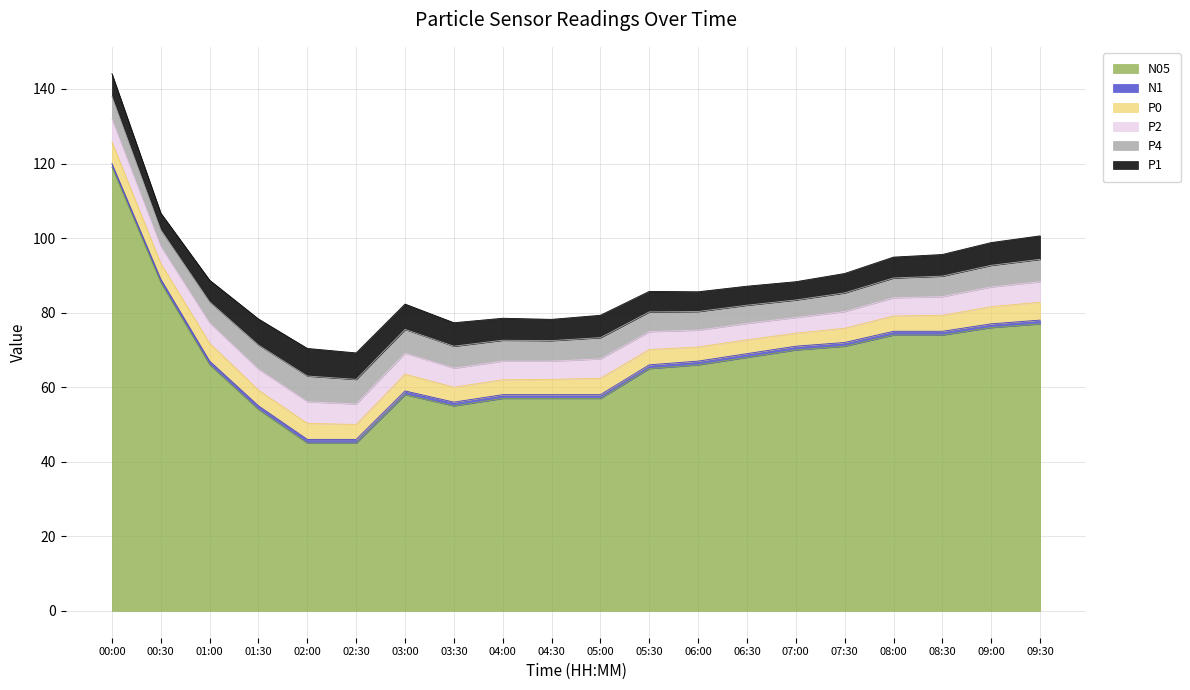

What is the approximate value of N1 at 09:00?

1.0